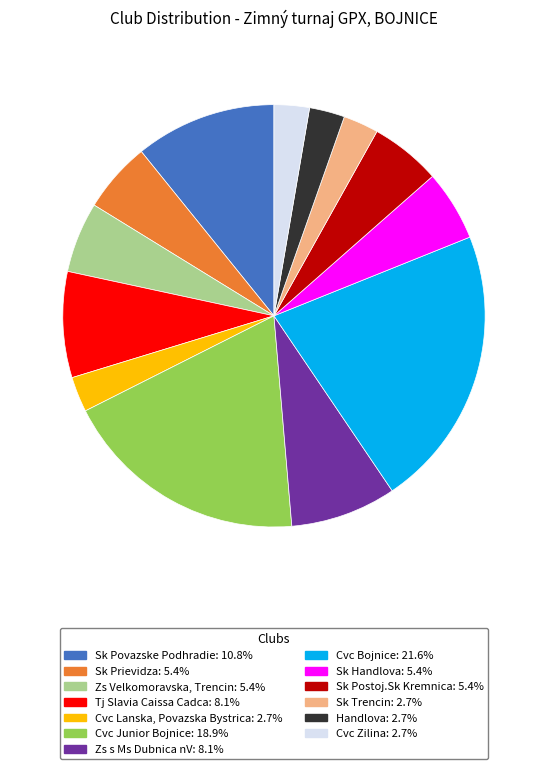

How many slices are in this pie chart?

13